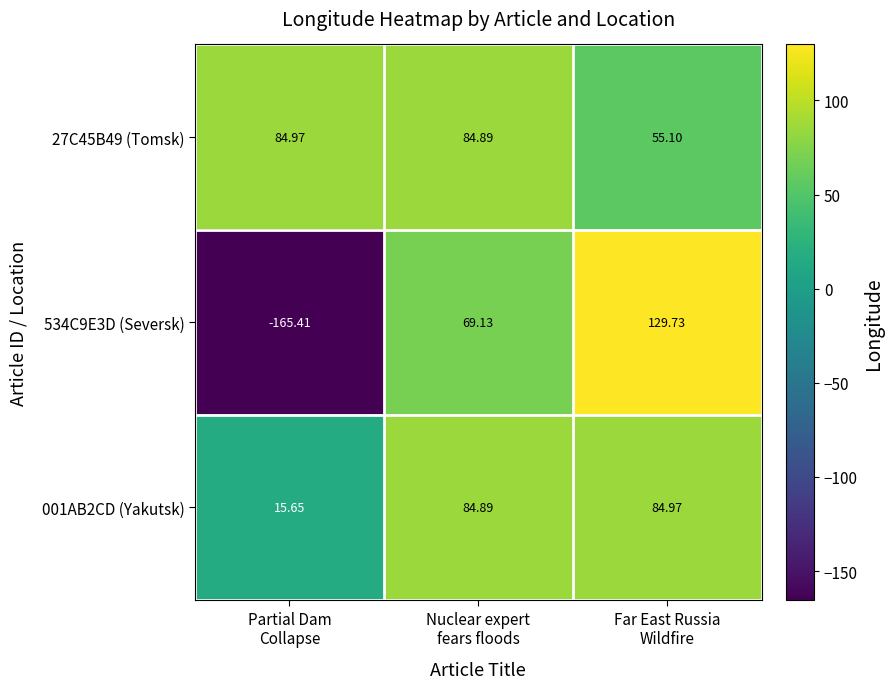

What is the difference between the highest and lowest values at Partial Dam
Collapse?

250.4